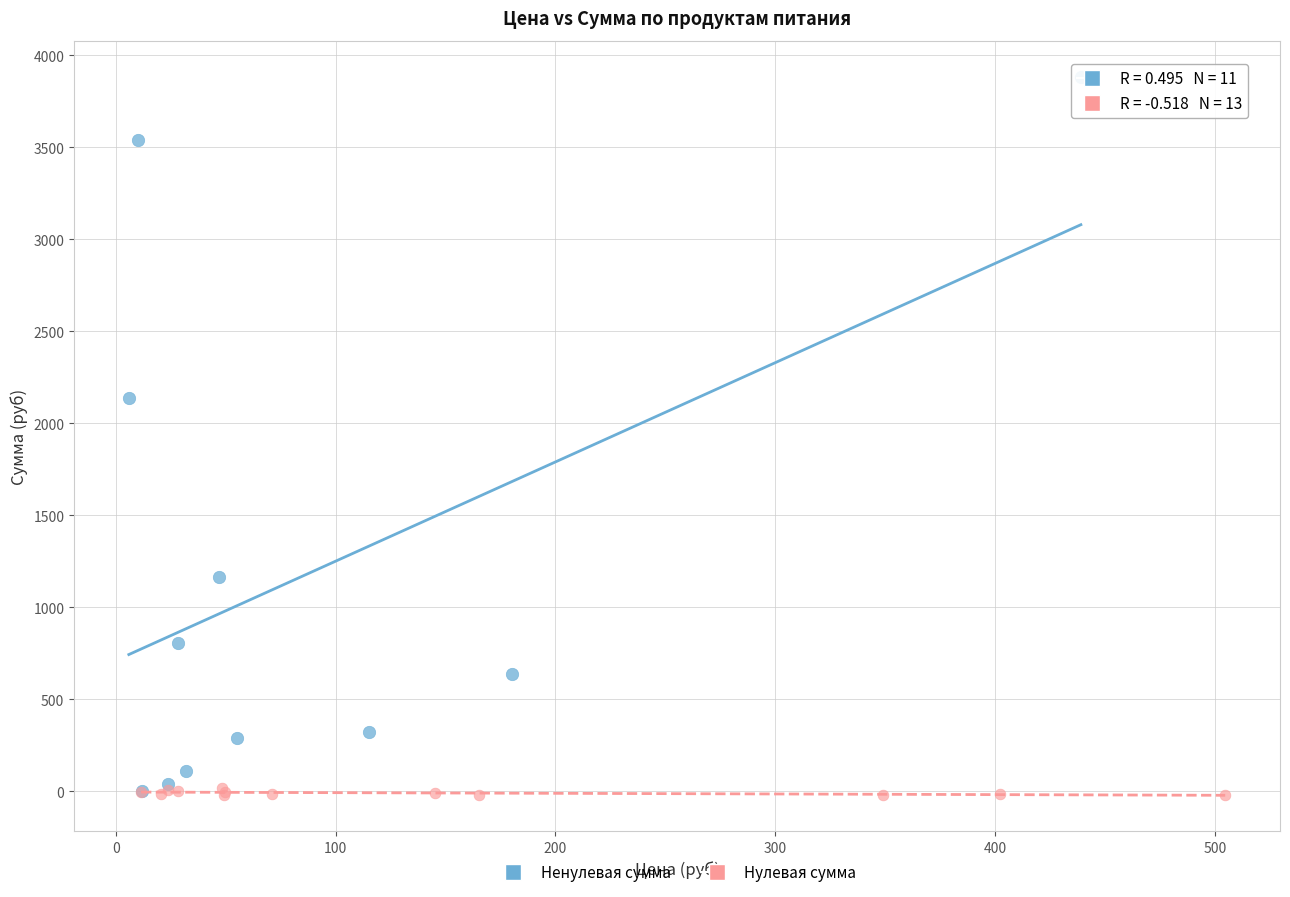

Which series has the largest Y range (max minus min)?

Ненулевая сумма